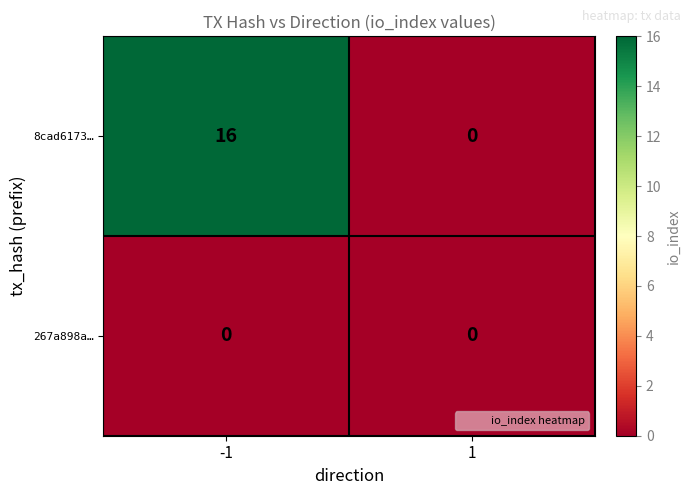

At which category is the sum across all series the highest?

-1